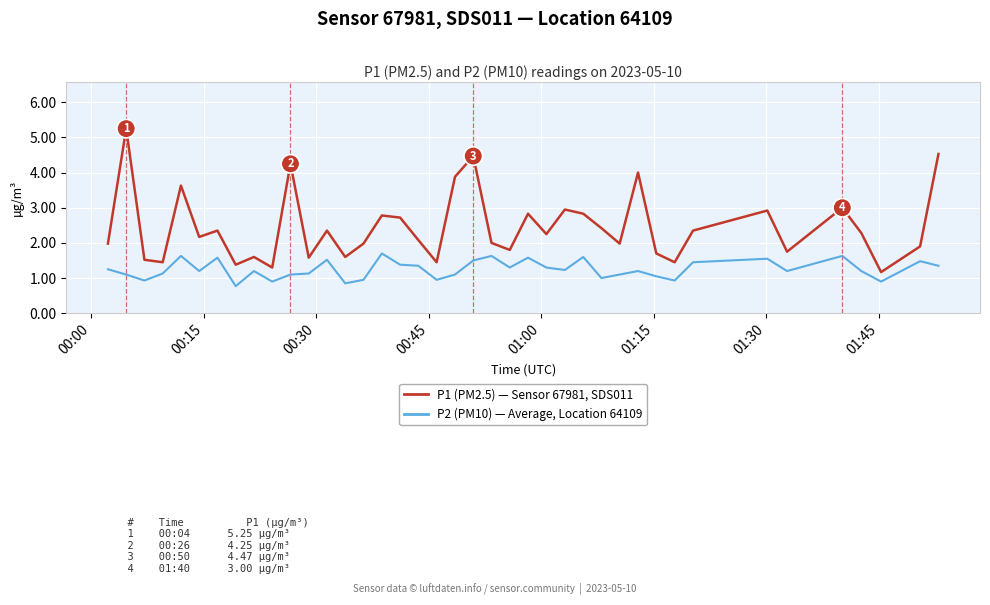

List the series in order of their peak value, highest first.

P1 (PM2.5) — Sensor 67981, SDS011, P2 (PM10) — Average, Location 64109